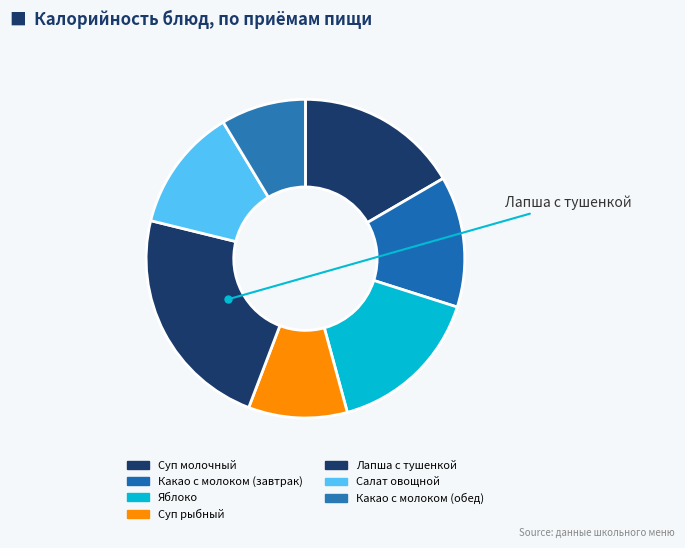

Which category has the biggest portion of the pie?

Лапша с тушенкой